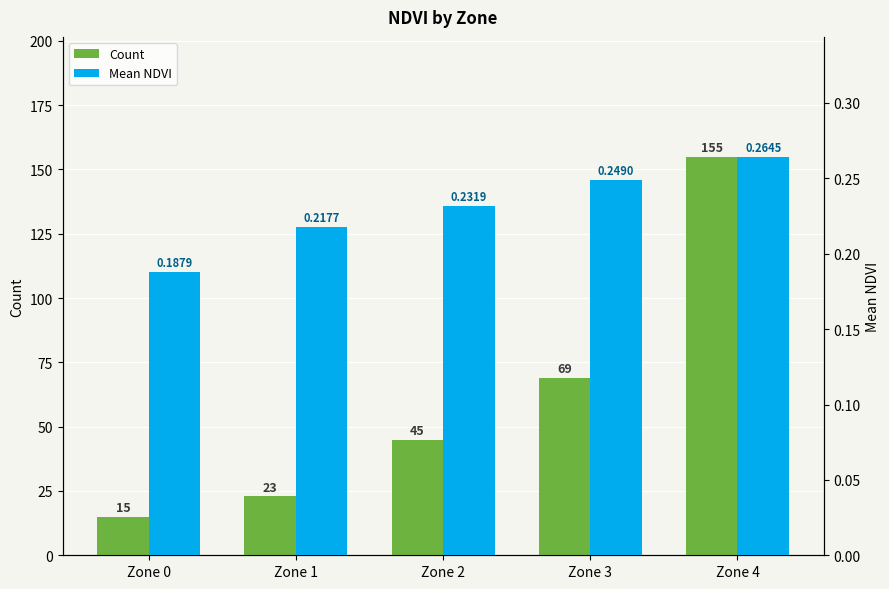

Reading left to right, transcribe all the data shown in this chart.

Count: Zone 0=15.0	Zone 1=23.0	Zone 2=45.0	Zone 3=69.0	Zone 4=155.0
Mean NDVI: Zone 0=0.2	Zone 1=0.2	Zone 2=0.2	Zone 3=0.2	Zone 4=0.3